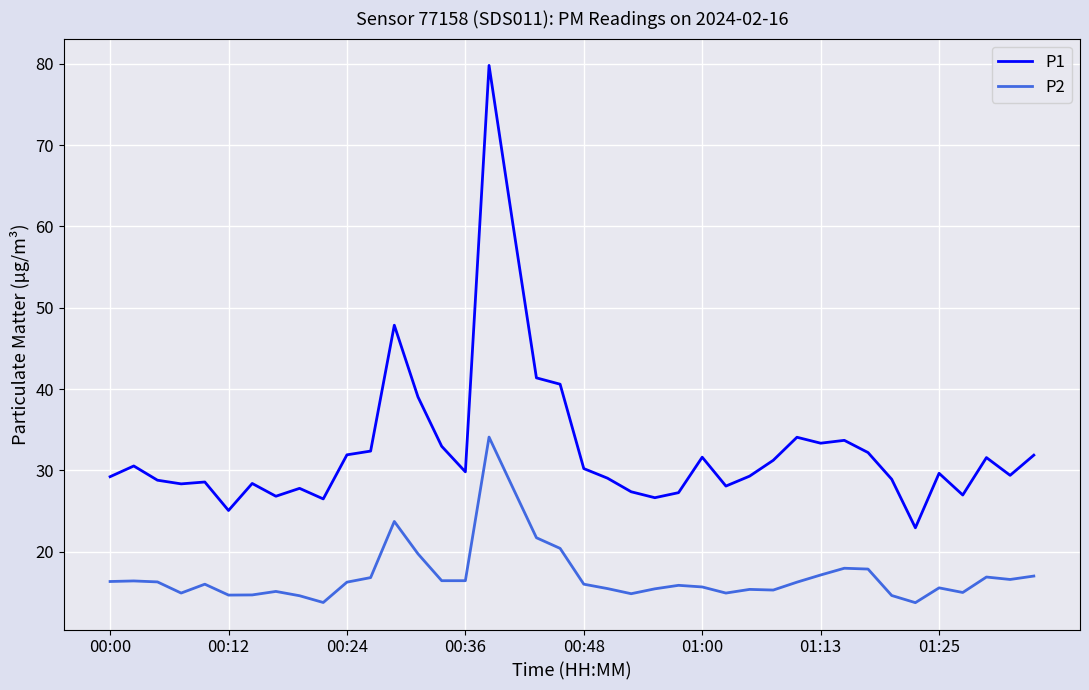

True or false: P2 and P1 cross at least once.

False